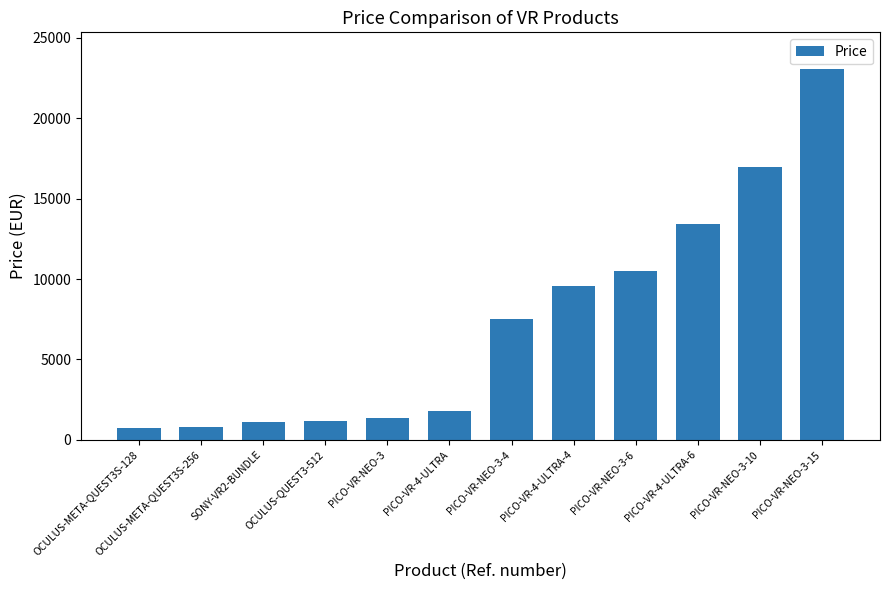

True or false: the data shows 16980.0 at PICO-VR-NEO-3-10.

True